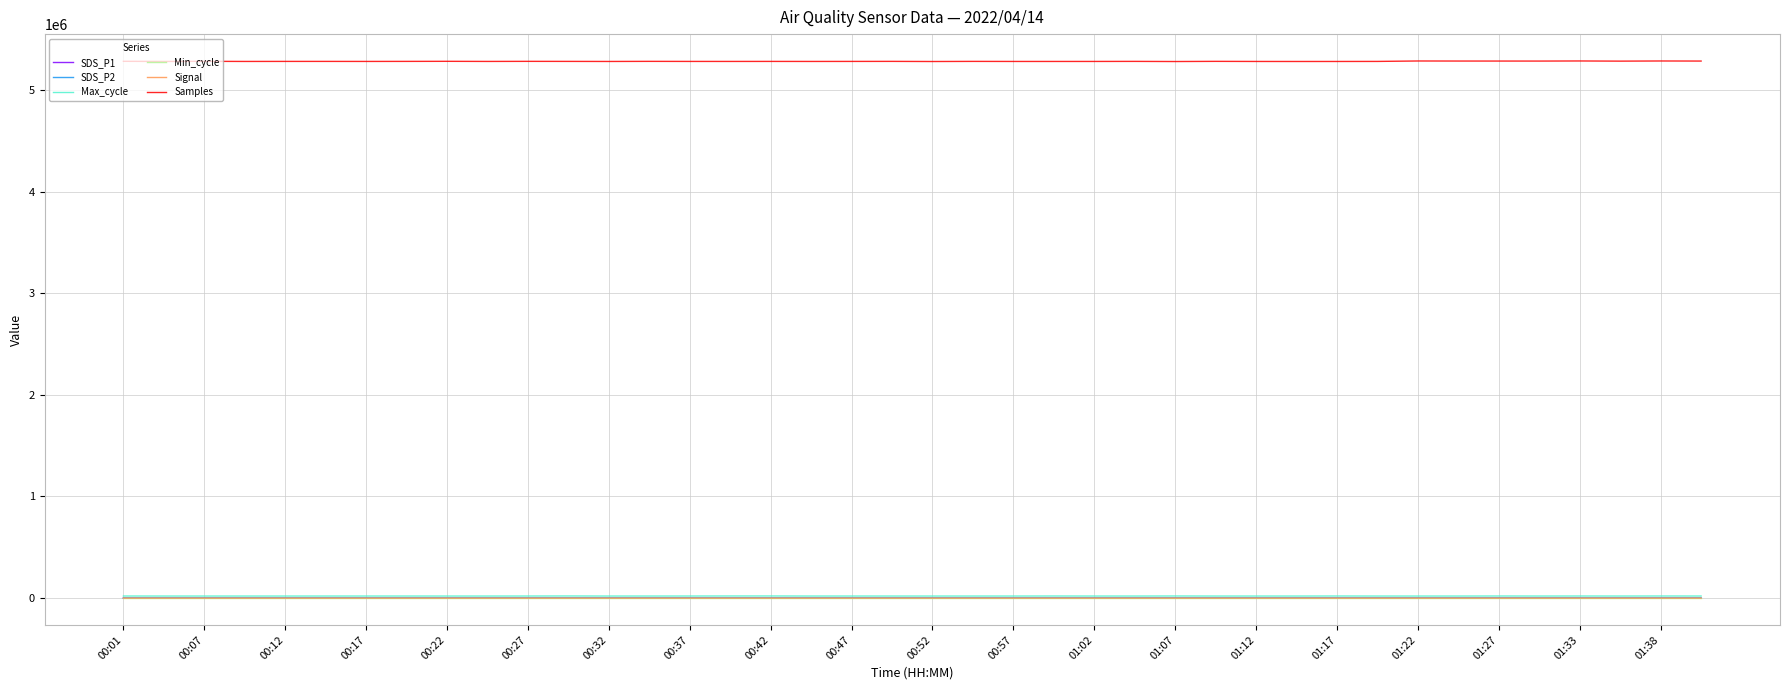

True or false: SDS_P2 and Samples intersect in this chart.

False